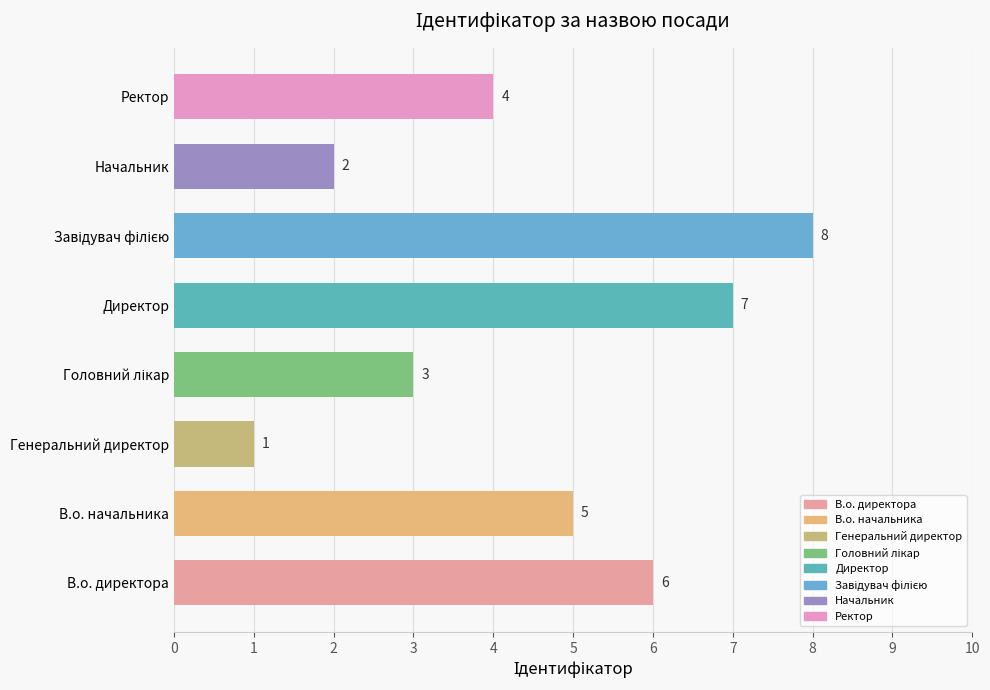

Does the chart contain stacked bars?

No